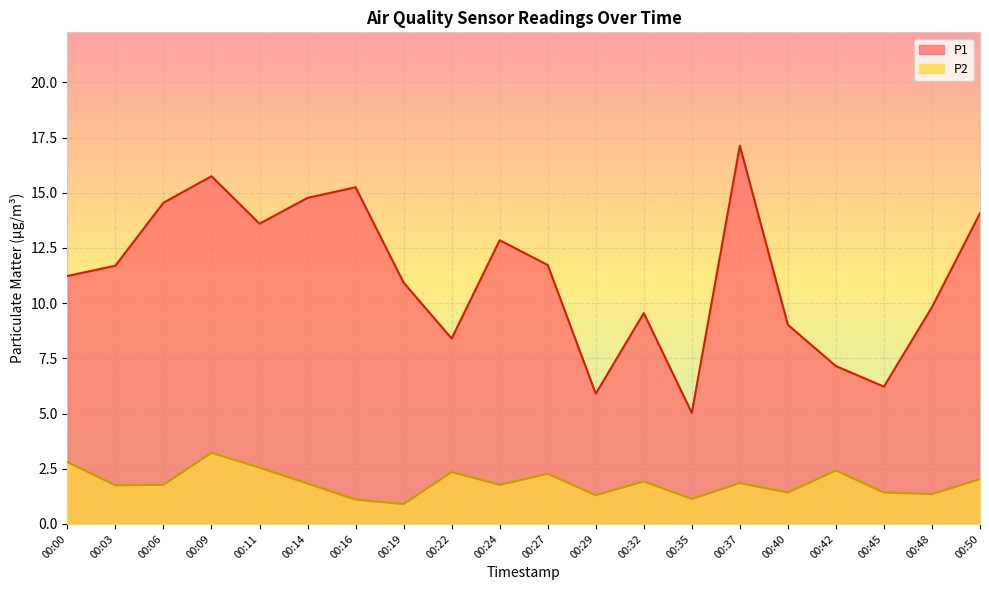

The P2 series shows 1.3 at 00:19. True or false?

False